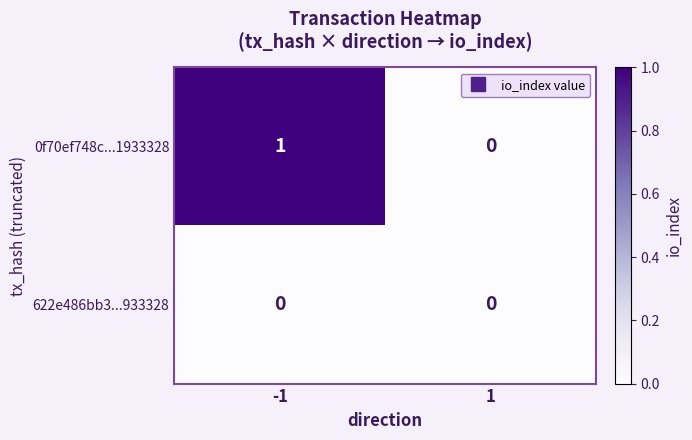

True or false: 0f70ef748c...1933328 has a value of 1 at -1.

True